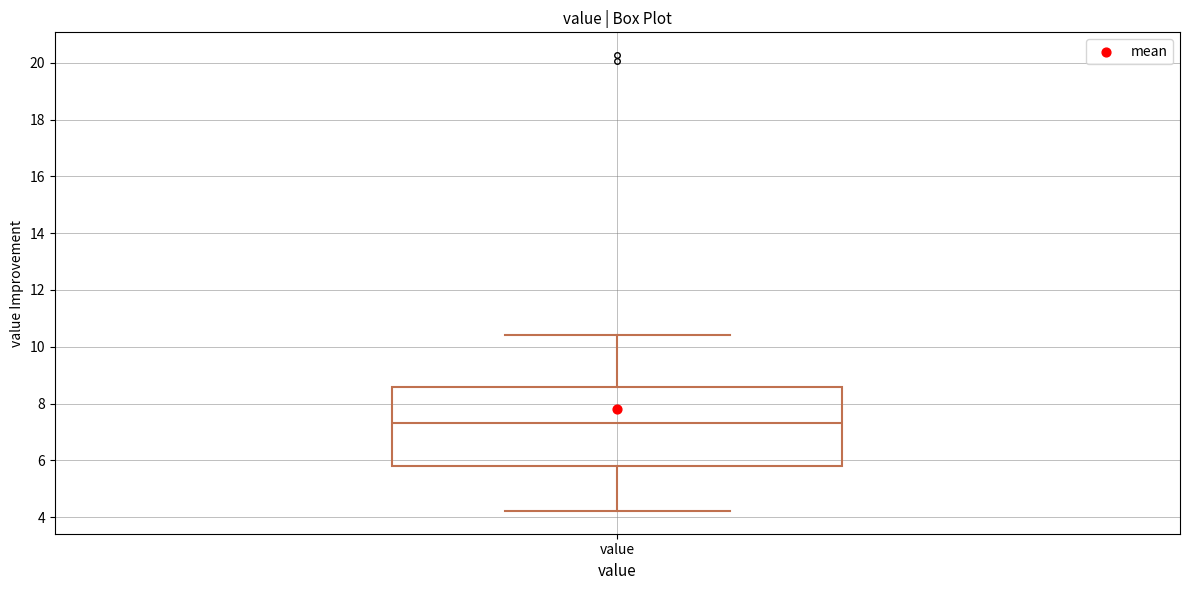

Read this box plot against the y-axis: the position of the median line, the range covered by the box, and the ends of both whiskers. The values are not printed on the chart, so give them approximately, as read against the axis.

median 7.4, box 5.8 to 8.6, whiskers 4.2 to 10.4